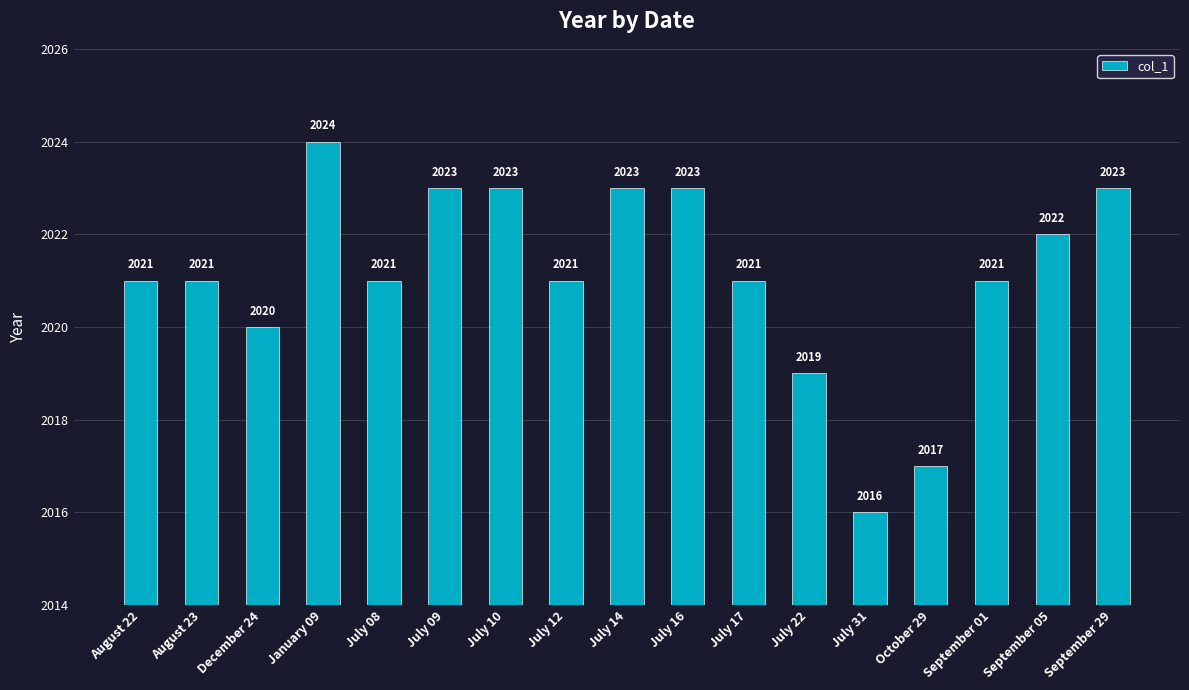

What is the difference between the values at September 29 and July 08?

2